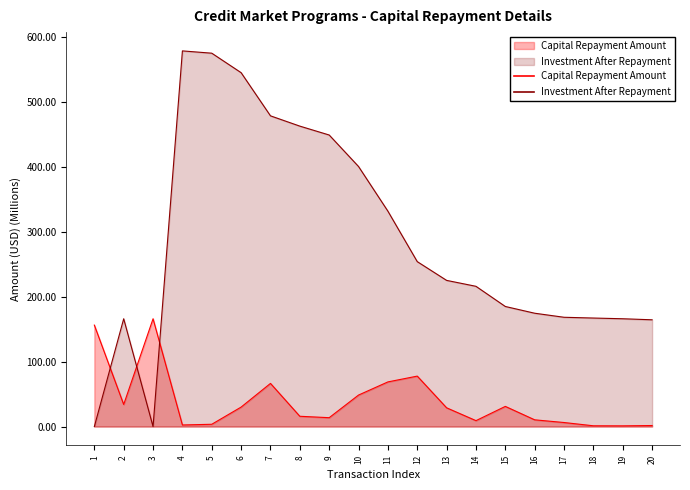

Rank the series at 18 from lowest to highest value.

Capital Repayment Amount, Investment After Repayment